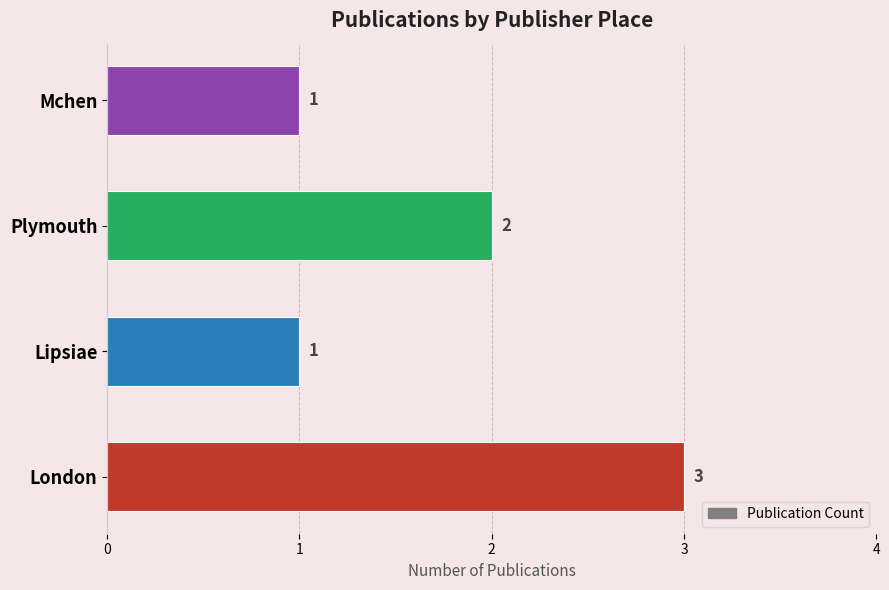

Count the number of categories in the chart.

4